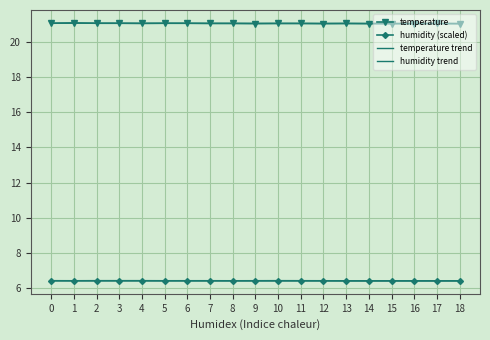

How many categories are shown in the chart?

19